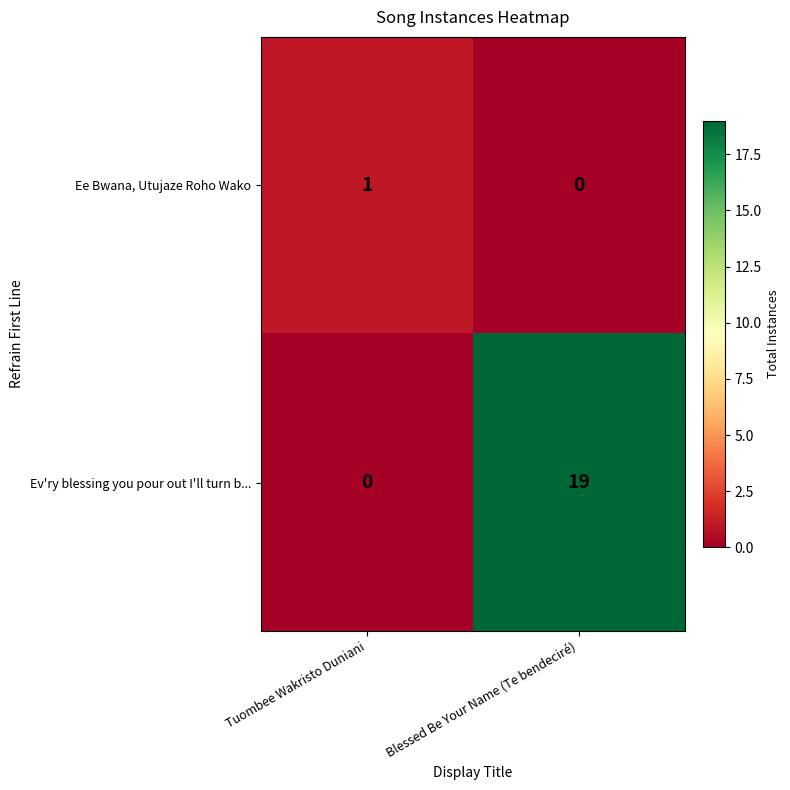

What is the spread (max minus min) of values at Blessed Be Your Name (Te bendeciré)?

19